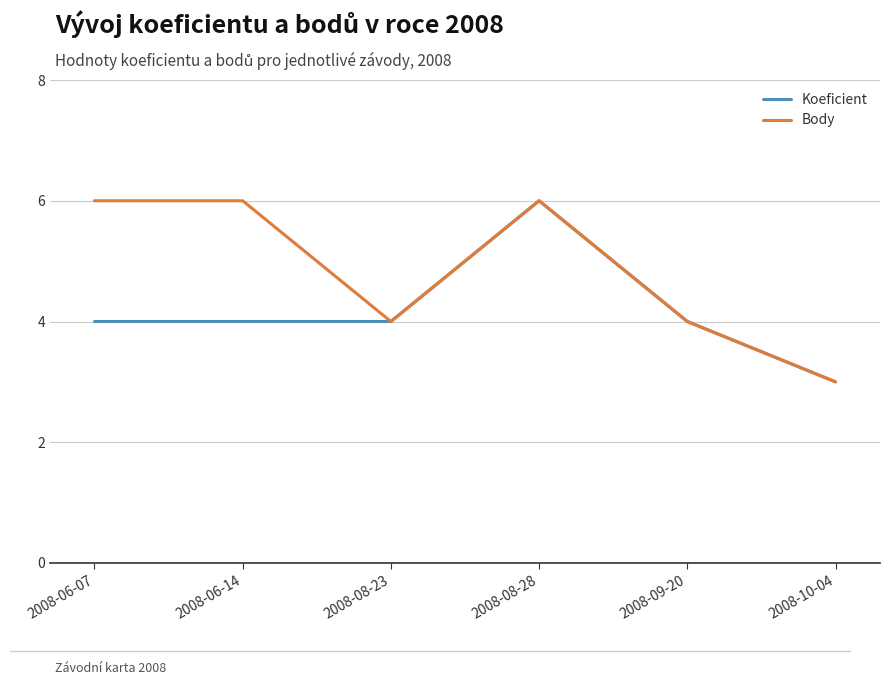

Reading right to left, what are all the values shown in this chart?

Koeficient: 3	4	6	4	4	4
Body: 3	4	6	4	6	6